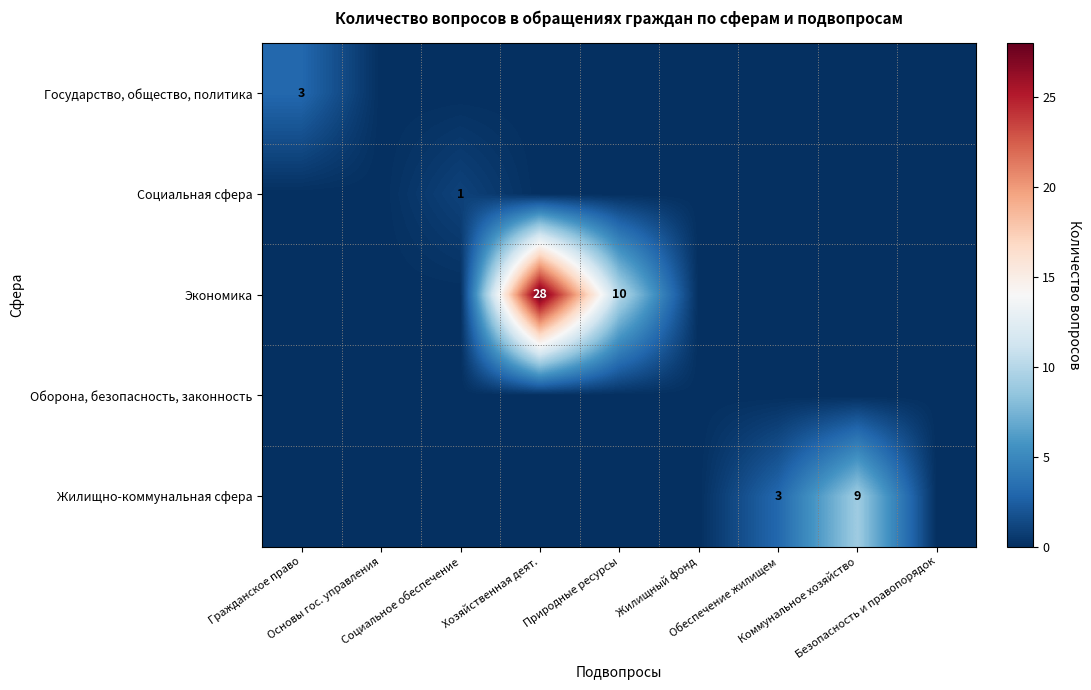

Which series changed the most between Жилищный фонд and Обеспечение жилищем?

Жилищно-коммунальная сфера